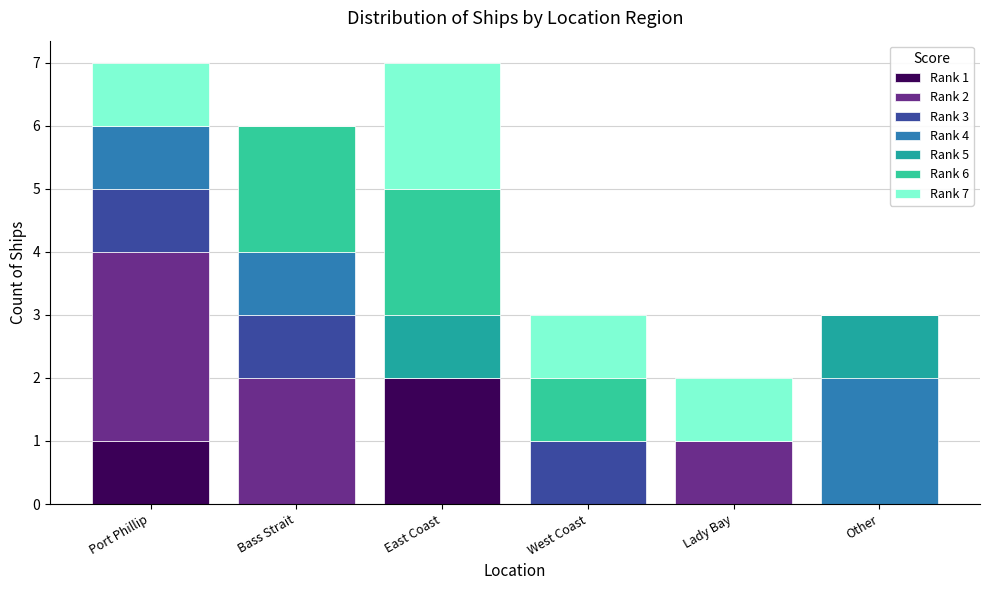

The value of Rank 1 at East Coast is 1. True or false?

False